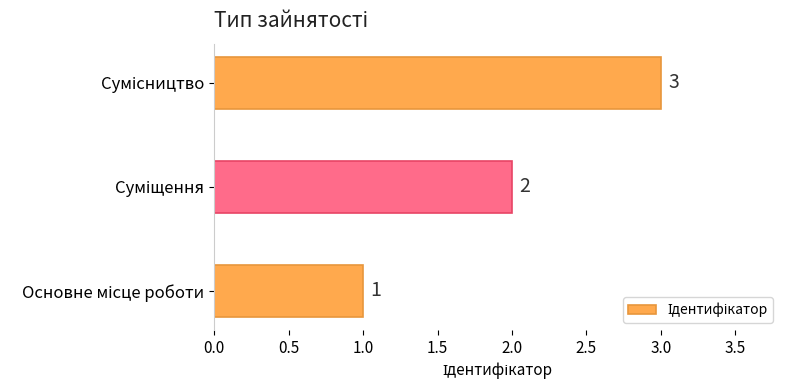

How many values are between 1 and 3?

3